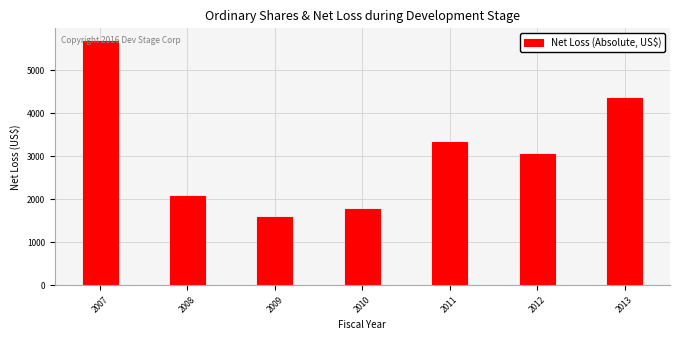

Rank the categories by value from highest to lowest.

2007, 2013, 2011, 2012, 2008, 2010, 2009